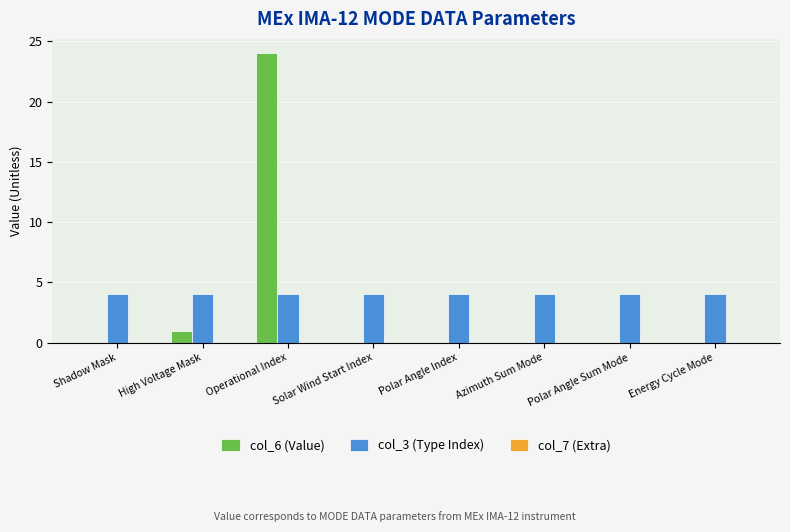

At which category is the sum across all series the highest?

Operational Index